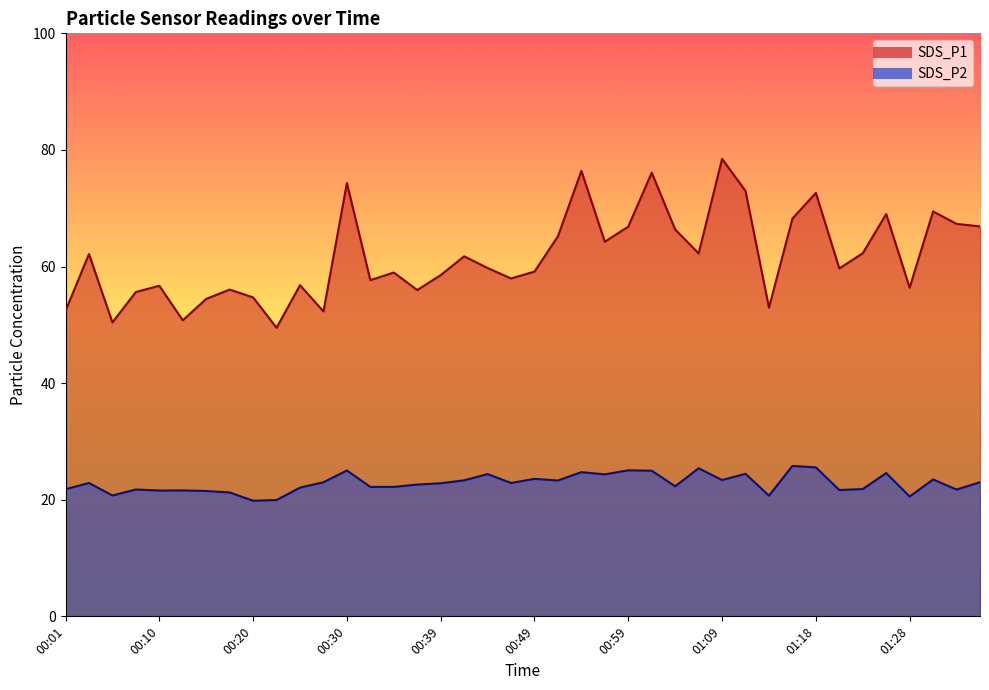

The value of SDS_P1 at 01:23 is 62.3. True or false?

True